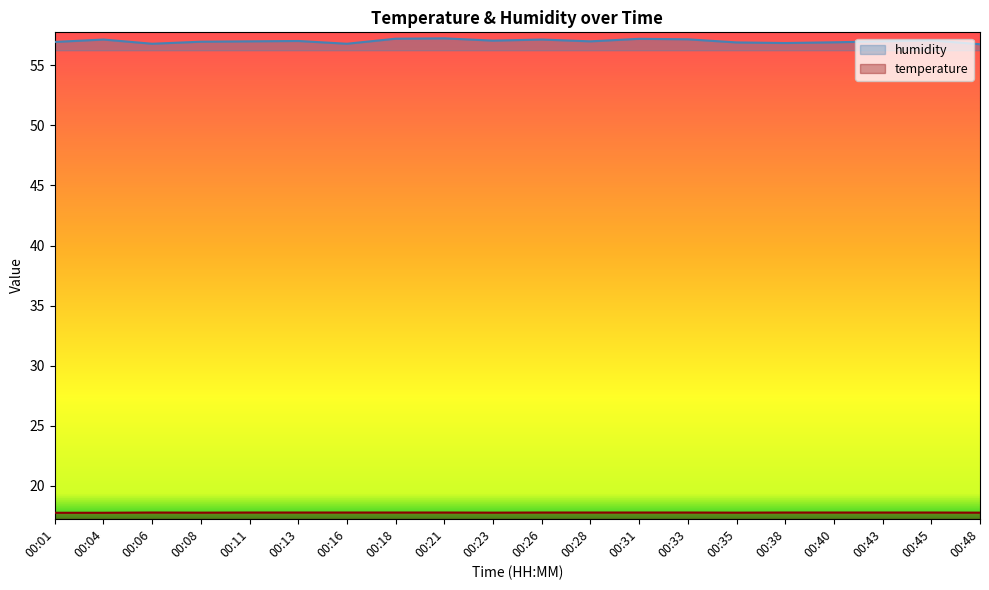

What are all the series names shown in the legend?

humidity, temperature